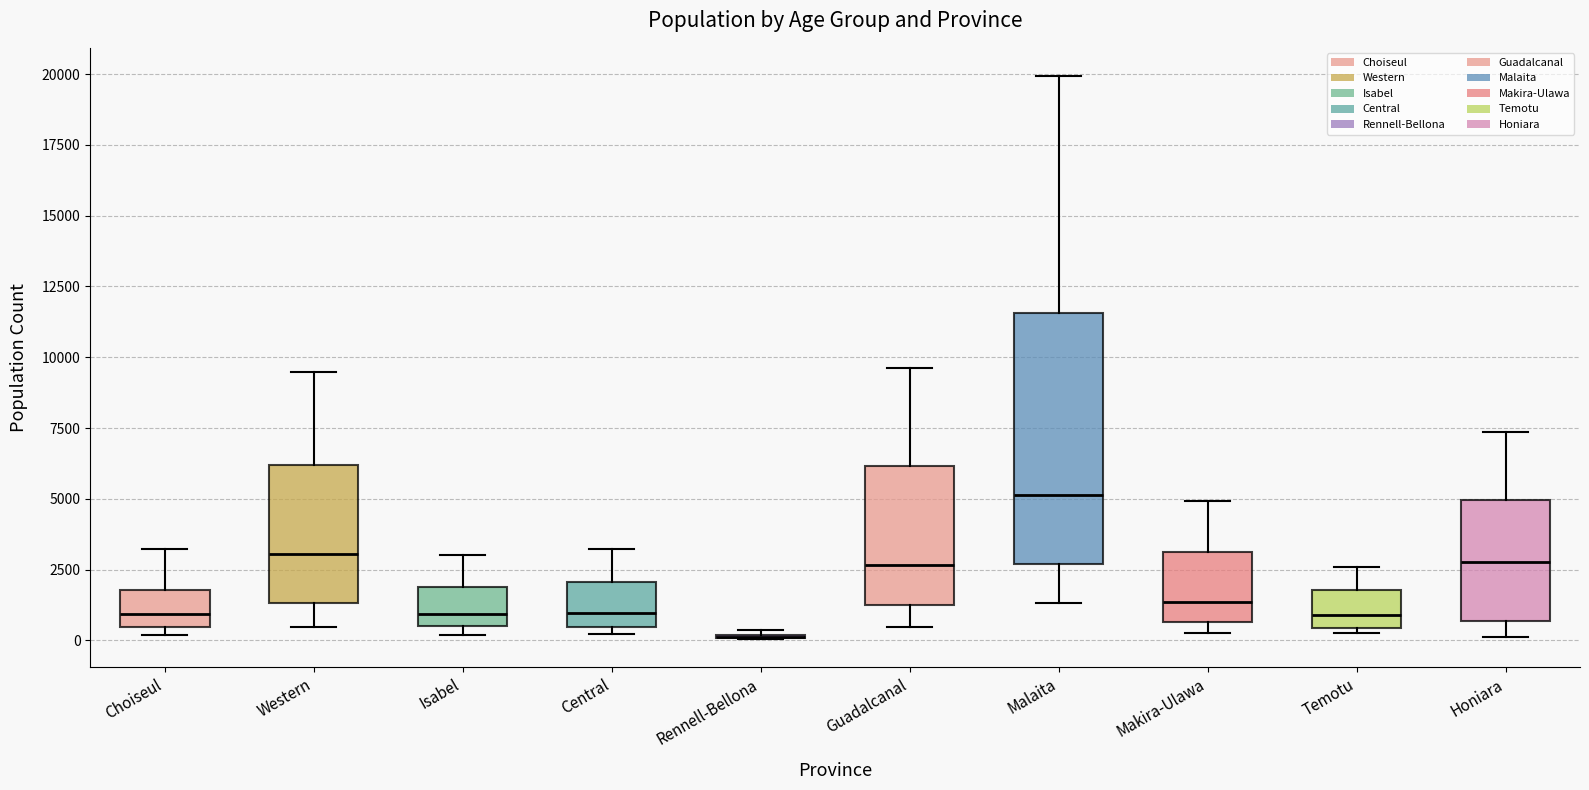

Where is the lower edge of the box for Choiseul on the y-axis? The values are not printed on the chart, so give them approximately, as read against the axis.

500